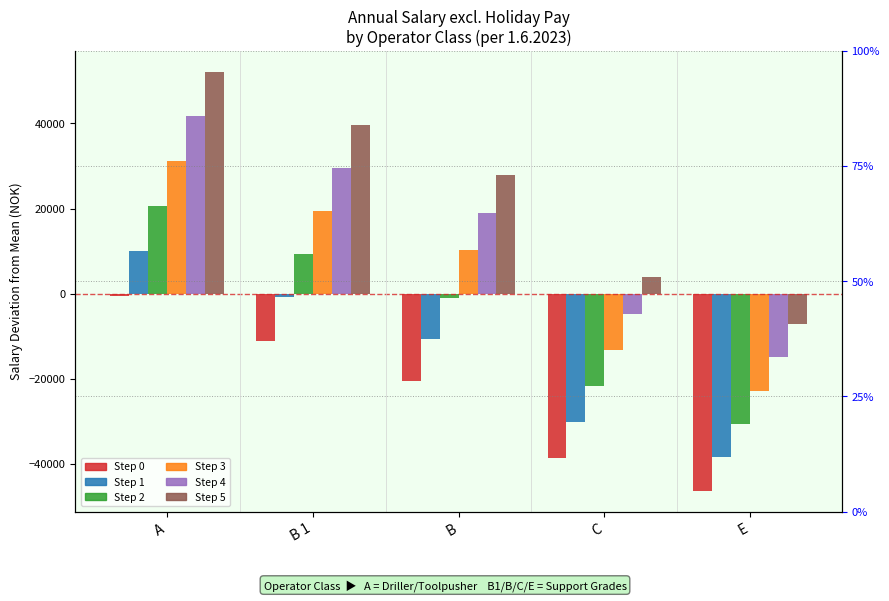

At which label does Step 4 reach its minimum?

E